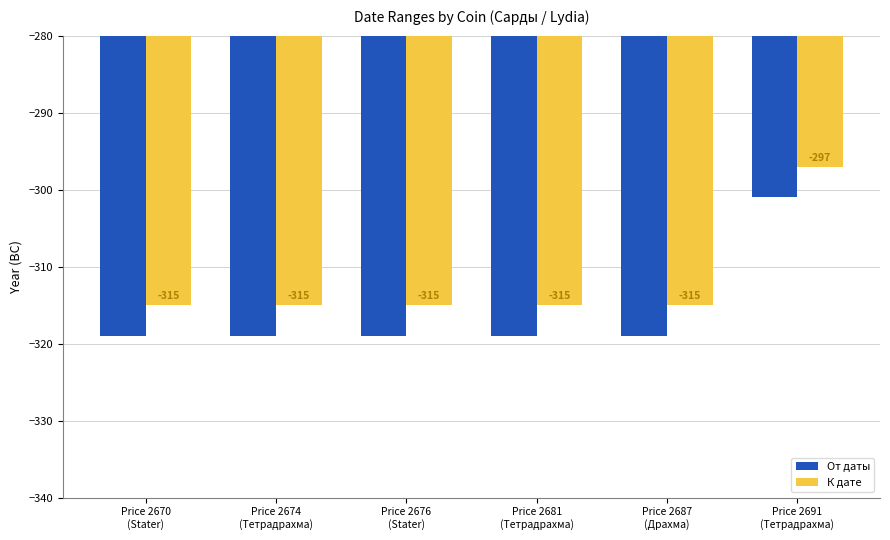

What are all the series names shown in the legend?

От даты, К дате